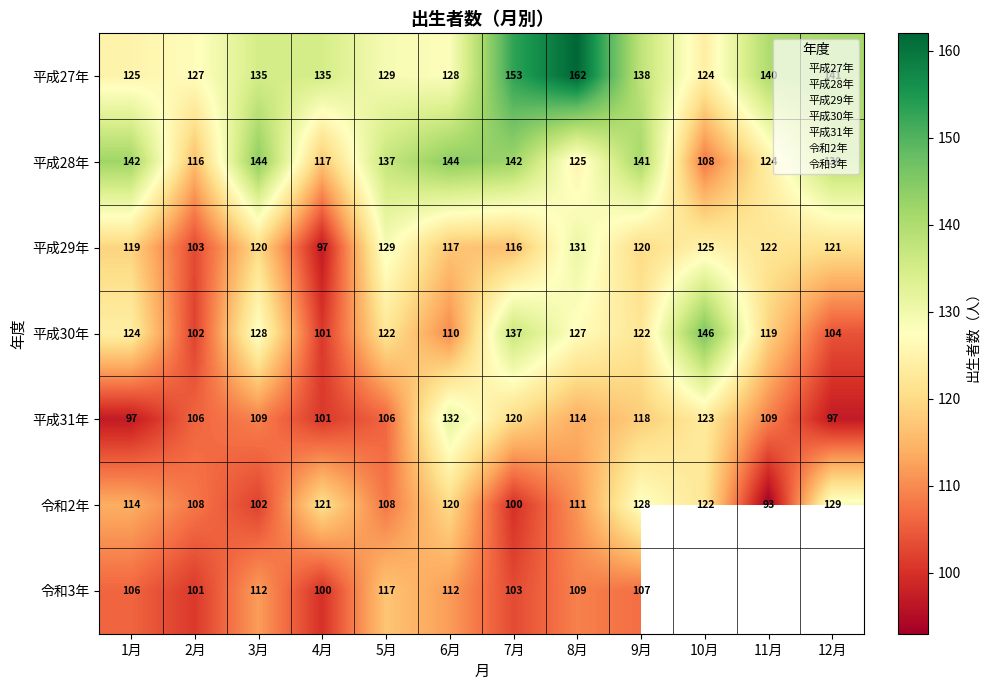

Between 2月 and 6月, which series saw the biggest shift?

平成28年